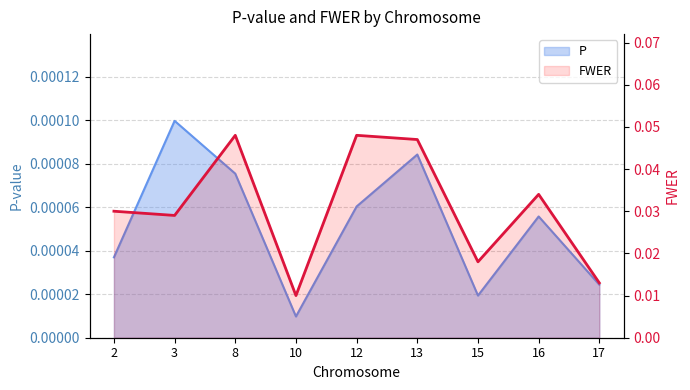

Which series has the largest total across all categories?

FWER